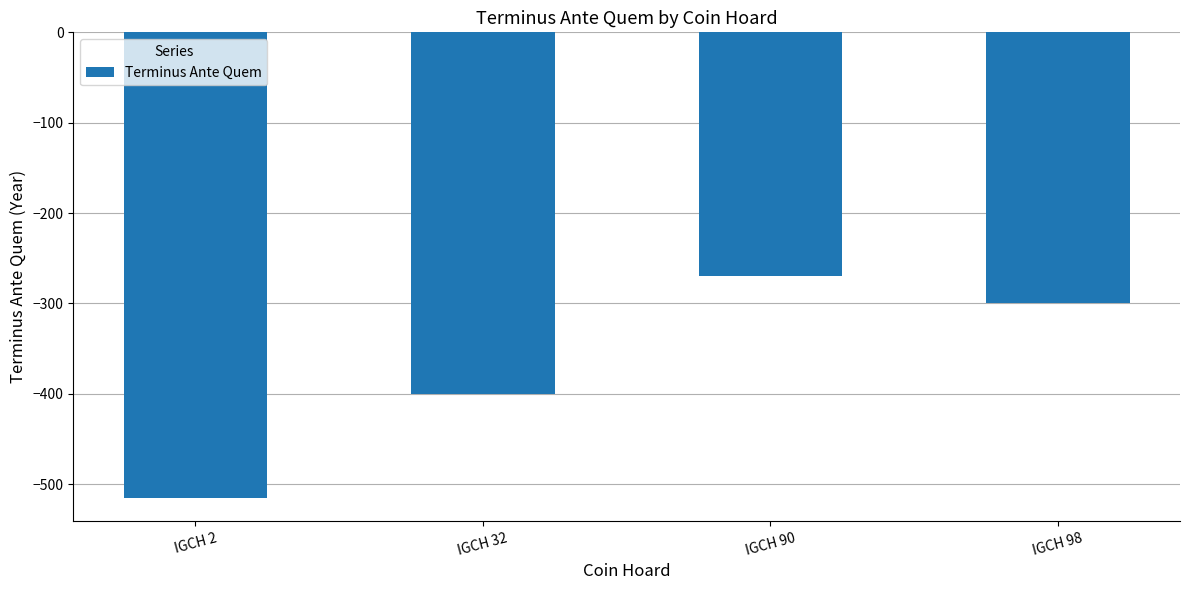

At which label does the data first exceed -300?

IGCH 90